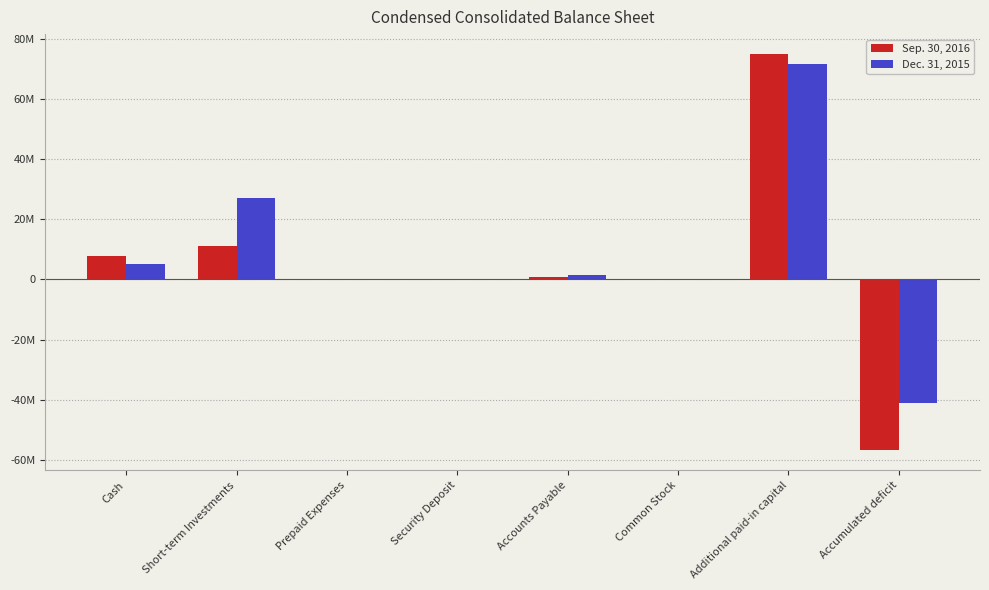

Reading left to right, list all the values displayed in this chart.

Sep. 30, 2016: Cash=7838962	Short-term Investments=10995395	Prepaid Expenses=169685	Security Deposit=56630	Accounts Payable=890506	Common Stock=10399	Additional paid-in capital=75077642	Accumulated deficit=-56917875
Dec. 31, 2015: Cash=5234953	Short-term Investments=26977362	Prepaid Expenses=146145	Security Deposit=49385	Accounts Payable=1606307	Common Stock=10301	Additional paid-in capital=71852692	Accumulated deficit=-41061455